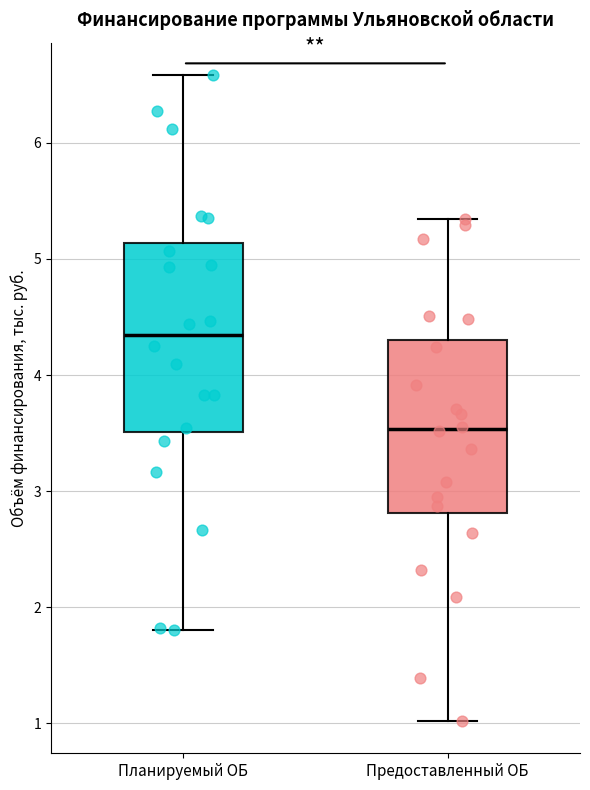

Comparing the boxes themselves (not the whiskers), which one is the tallest?

Планируемый ОБ